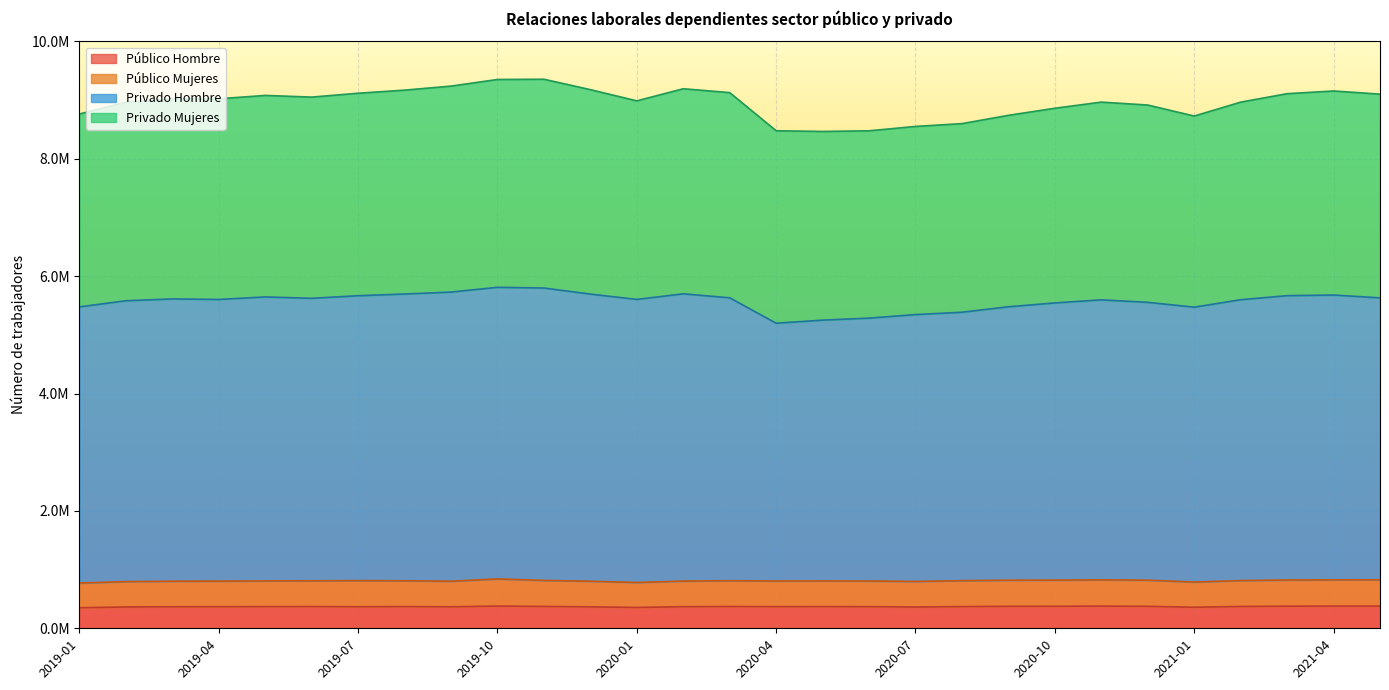

Count the number of categories in the chart.

29